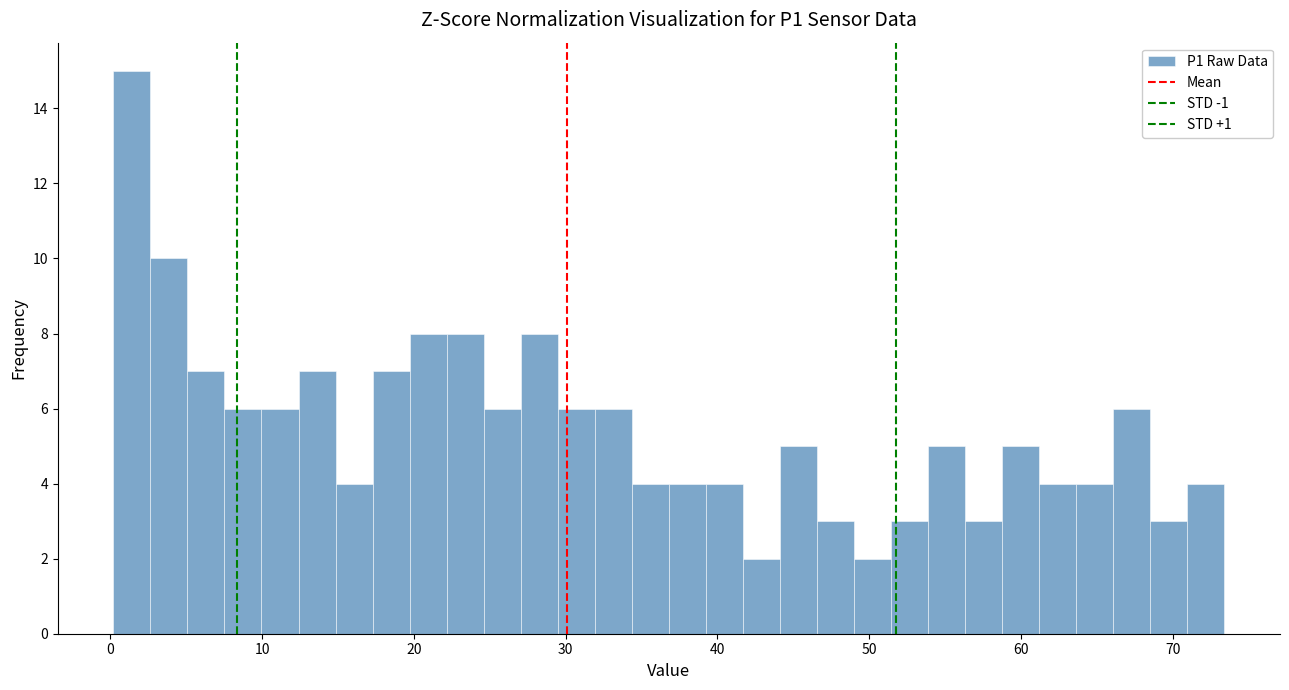

Read against the x-axis, roughly where is the centre of the tallest bar?

1